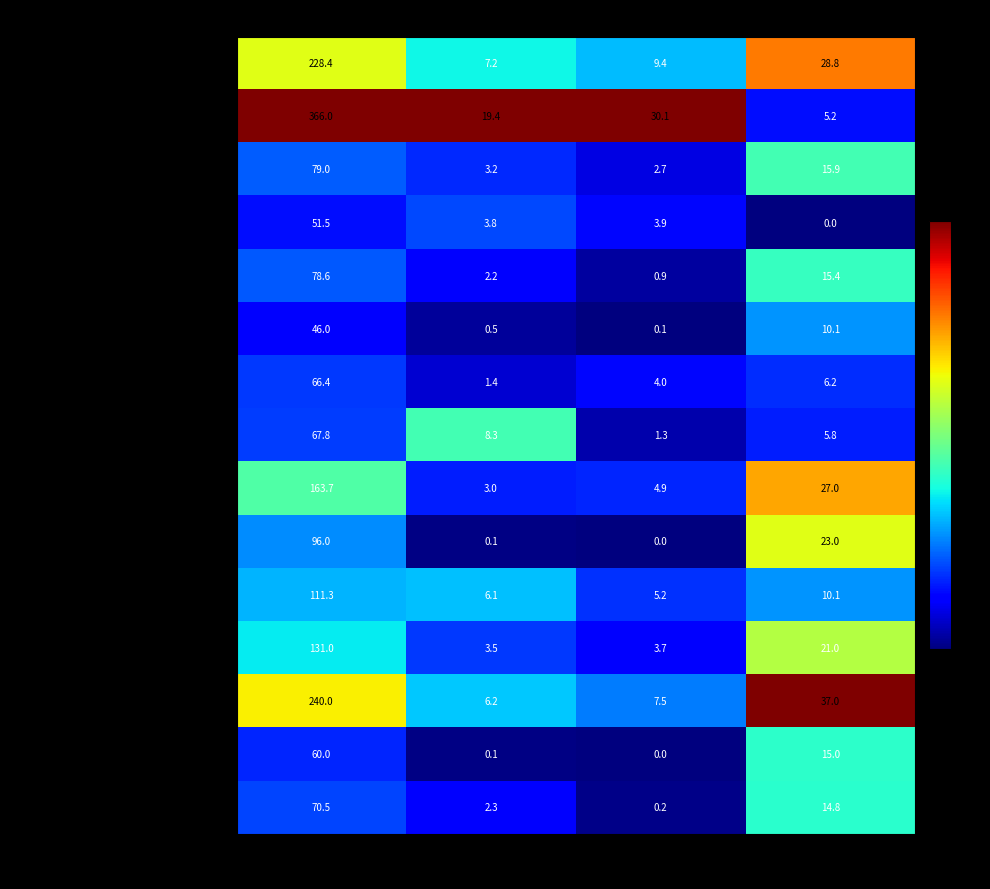

At which label does Молоко кипяченое reach its peak?

Калорийность